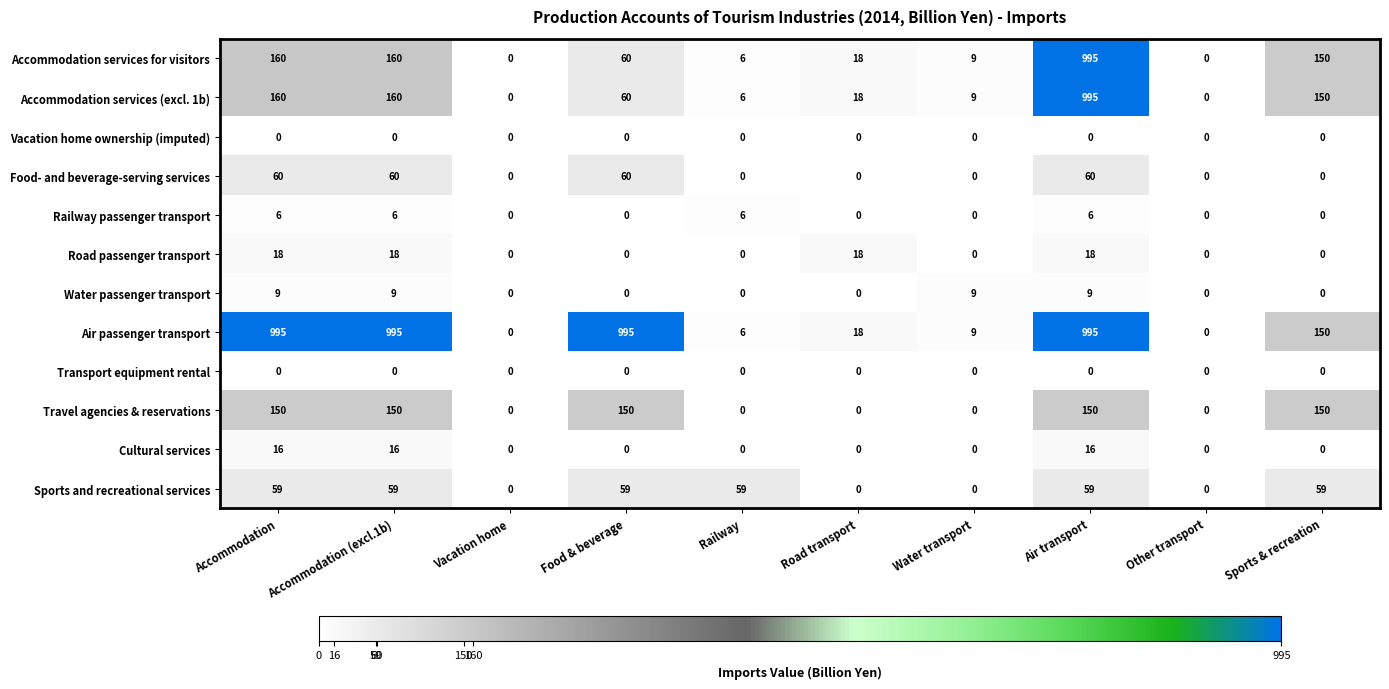

What is the maximum value shown in the chart?

995